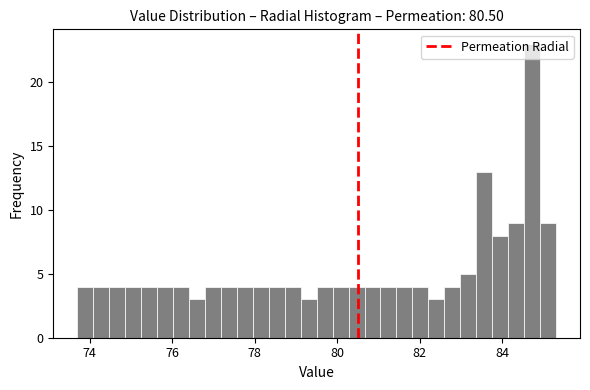

Read against the x-axis, roughly where is the centre of the tallest bar?

84.8